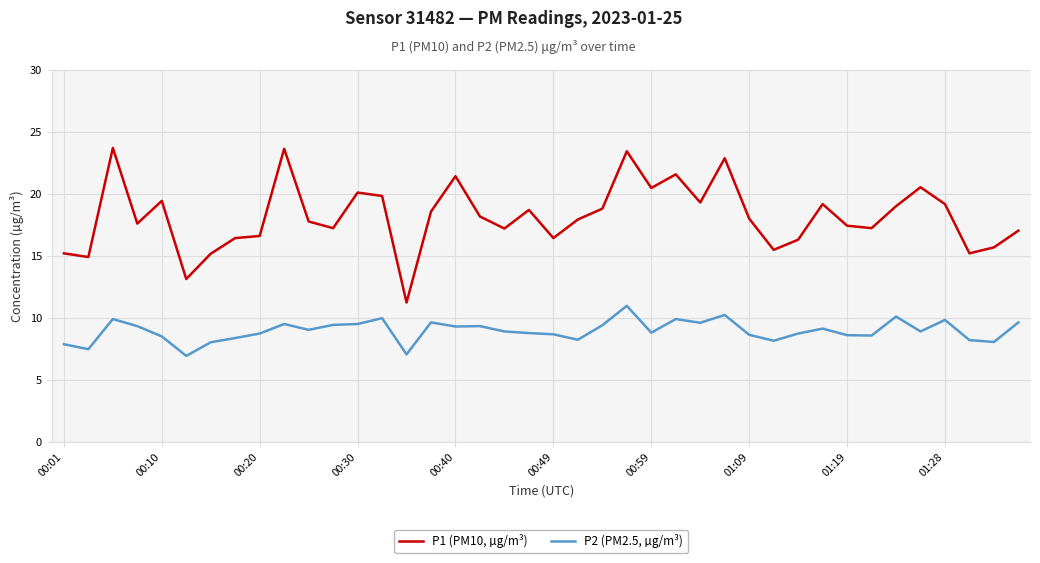

True or false: P2 (PM2.5, µg/m³) and P1 (PM10, µg/m³) cross at least once.

False